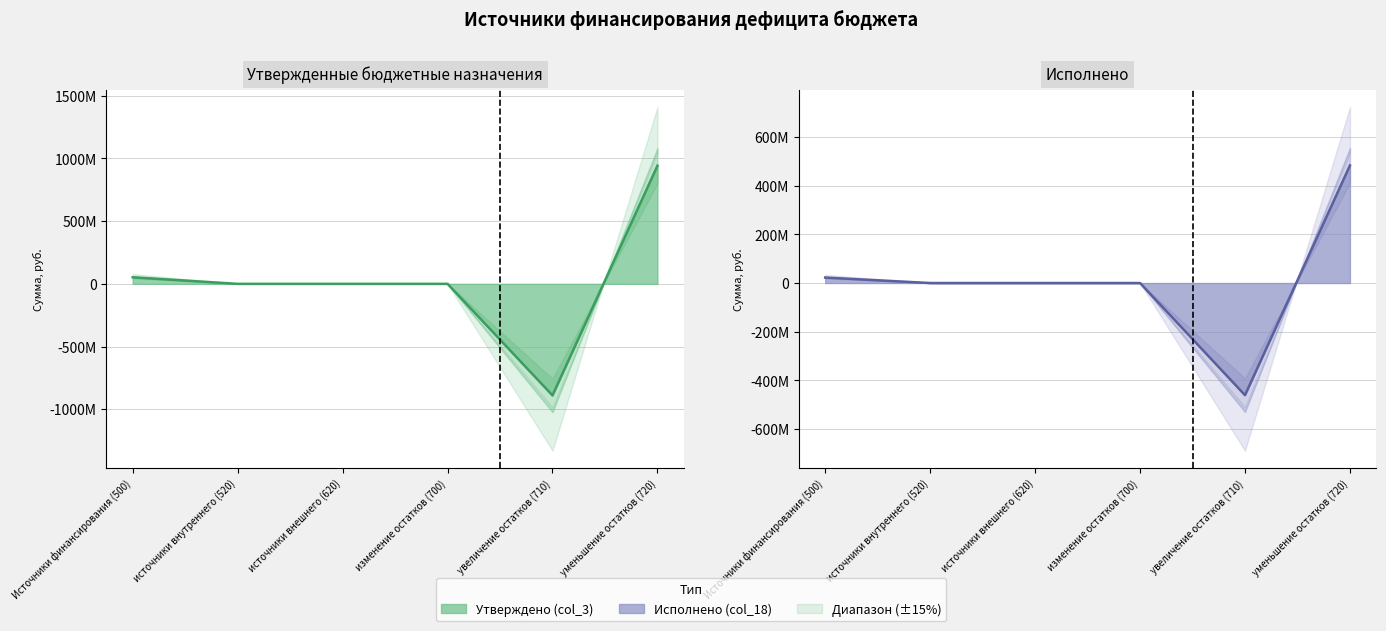

Is it true that Утверждено (col_3) equals 0.0 at источники внутреннего (520)?

True